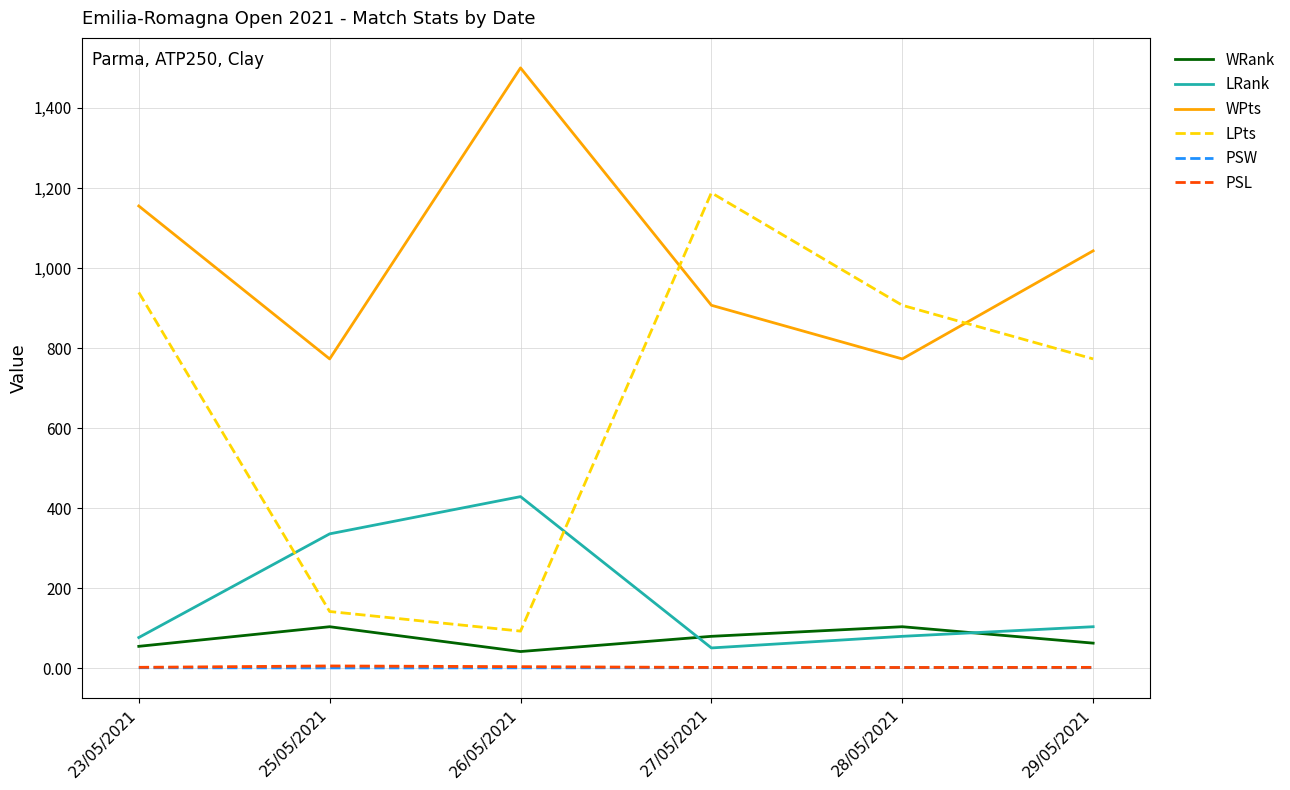

What is the difference between the highest and lowest values at 26/05/2021?

1498.7